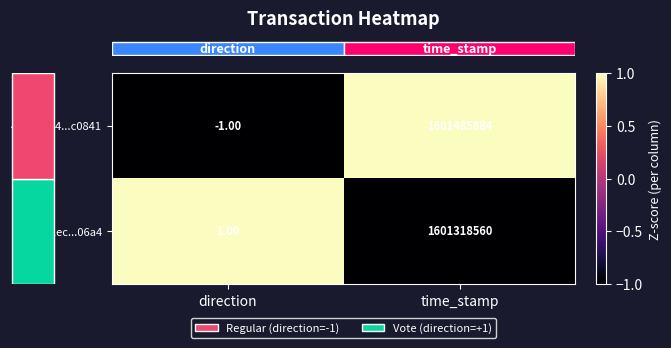

At which label is 4bcb8b24...c0841 closest to 800742941?

direction